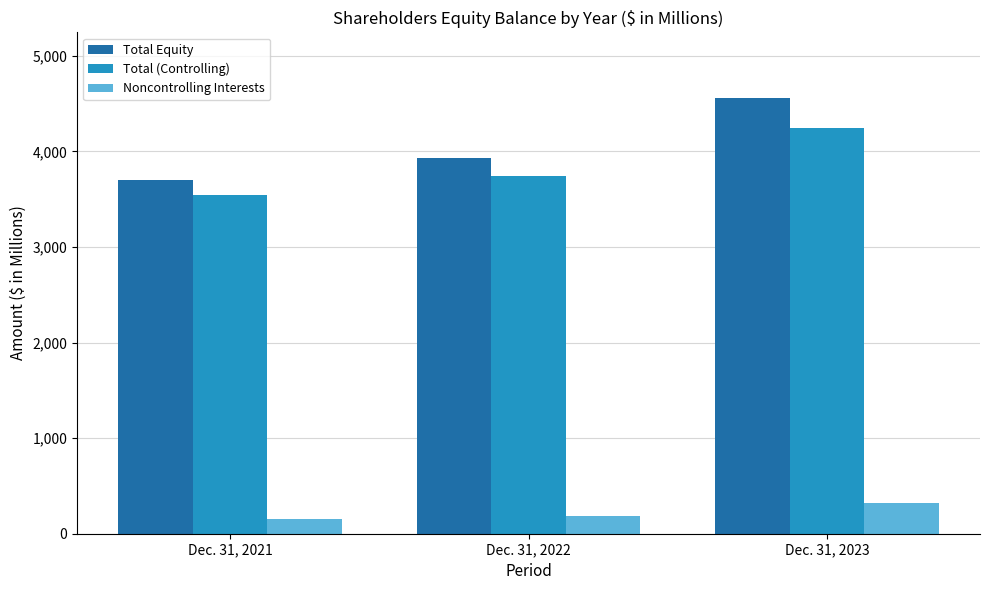

Is it true that Total (Controlling) equals 3548.1 at Dec. 31, 2021?

True